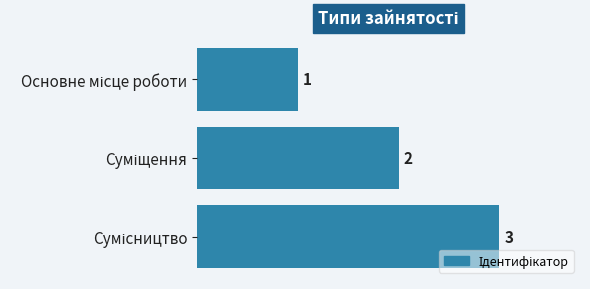

What is the sum of all values?

6